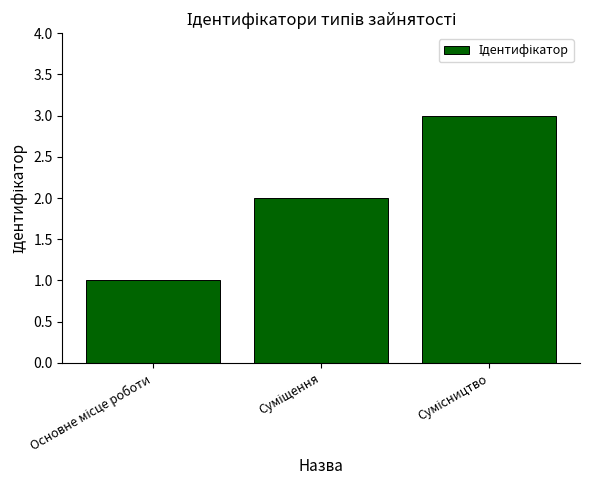

What is the maximum value shown in the chart?

3